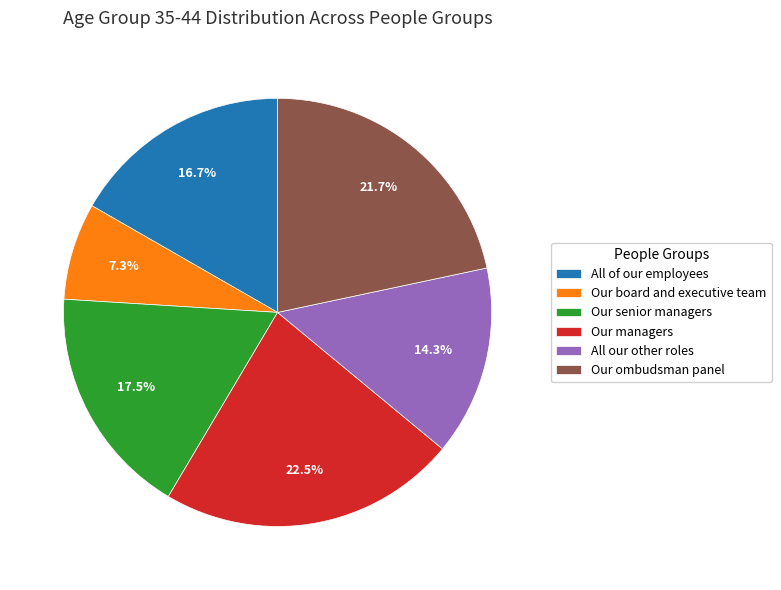

To the nearest percent, what portion does All of our employees represent?

17%